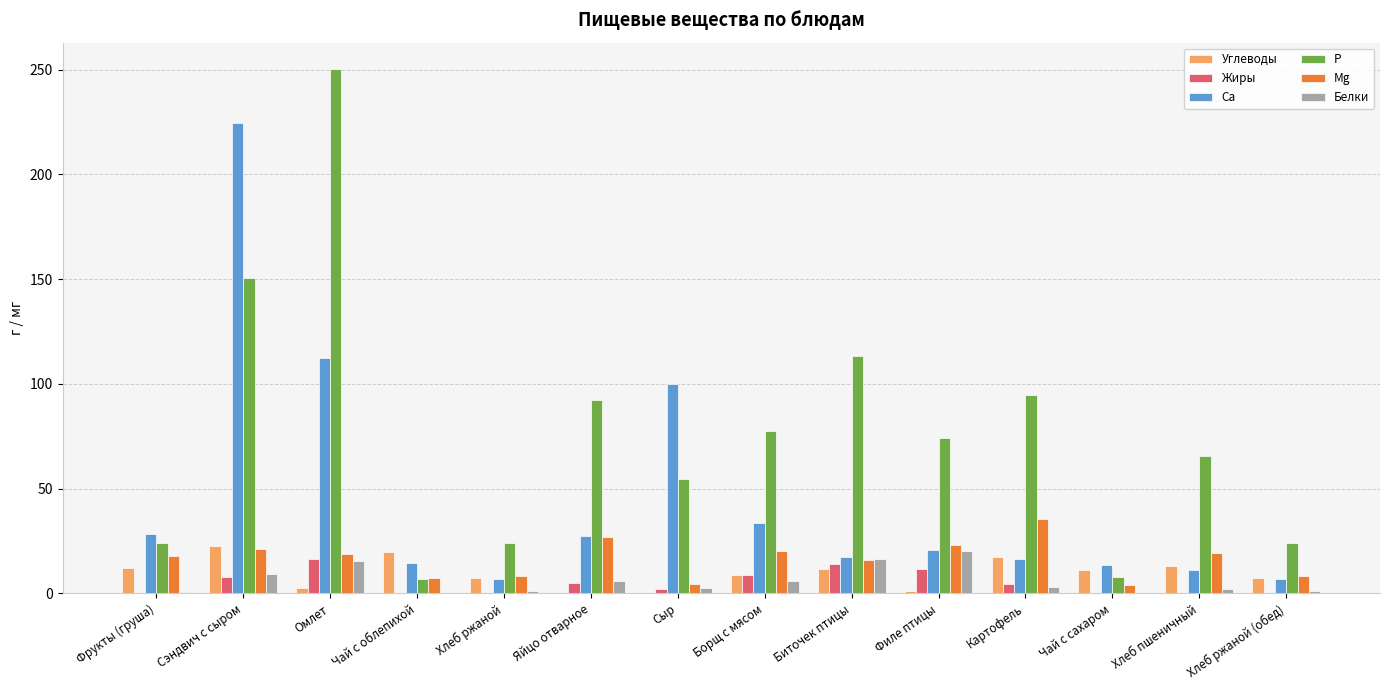

What is the sum of all P values?

1059.6